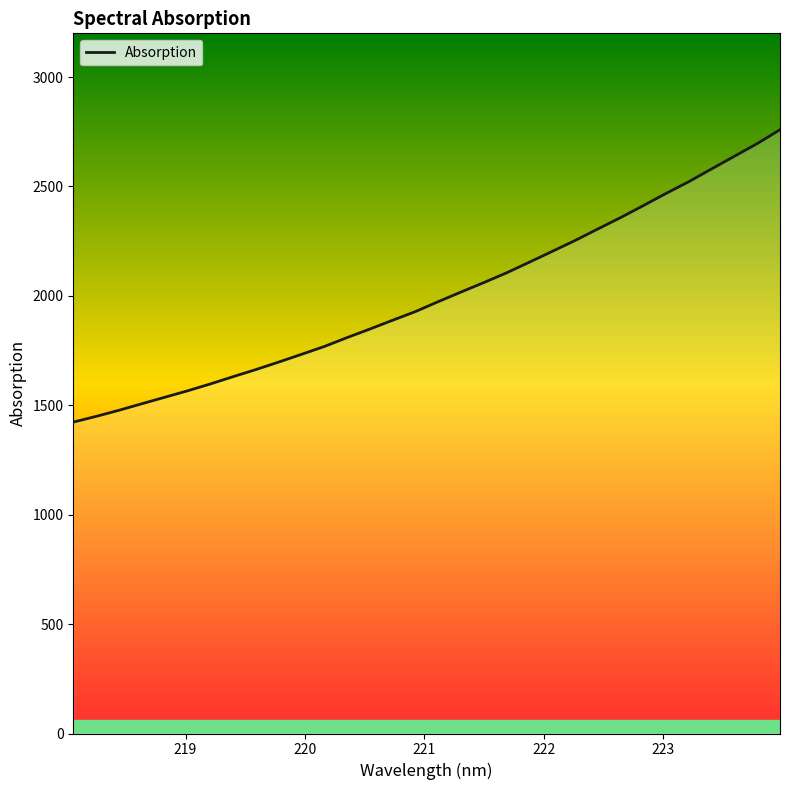

What is the maximum value shown in the chart?

2759.4